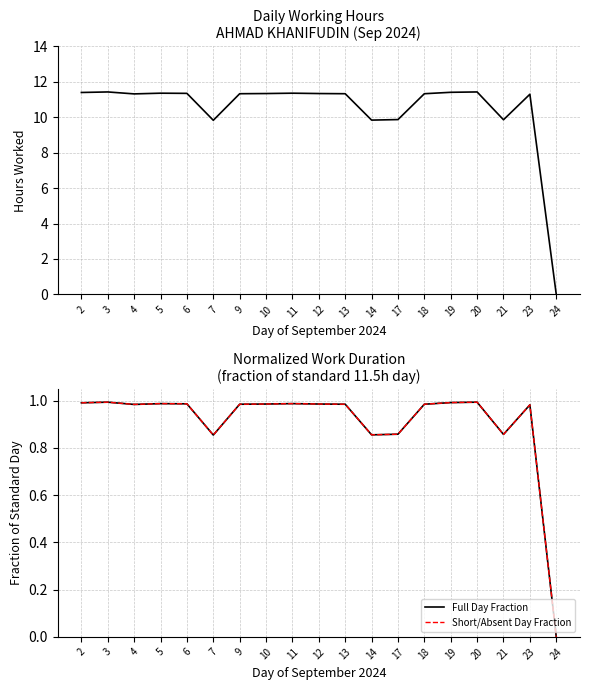

Where is the first local minimum for Low (Hours Worked)?

4